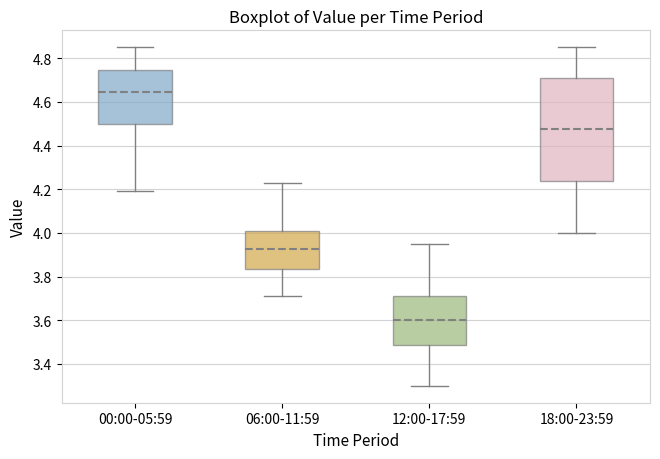

Reading left to right, read every box against the y-axis: the position of its median line, the range the box covers, and the ends of its whiskers. The values are not printed on the chart, so give them approximately, as read against the axis.

00:00-05:59: median 4.64, box 4.50 to 4.74, whiskers 4.20 to 4.86
06:00-11:59: median 3.92, box 3.84 to 4.02, whiskers 3.72 to 4.24
12:00-17:59: median 3.60, box 3.48 to 3.72, whiskers 3.30 to 3.96
18:00-23:59: median 4.48, box 4.24 to 4.72, whiskers 4.00 to 4.86